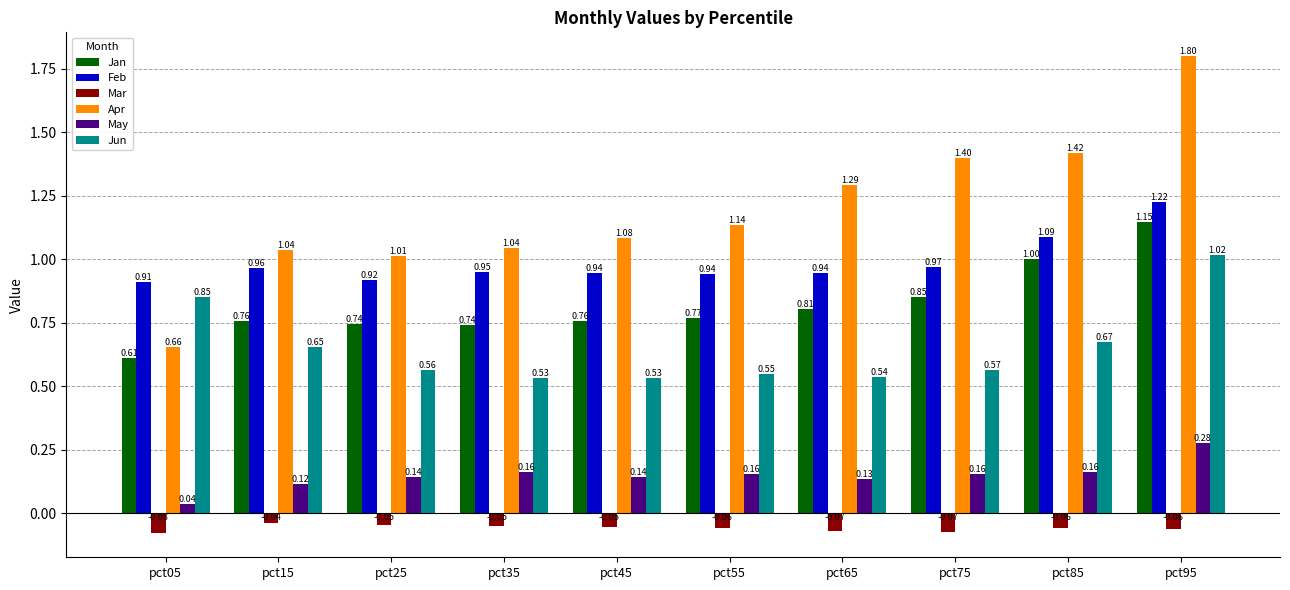

The Jun series shows 0.9 at pct45. True or false?

False